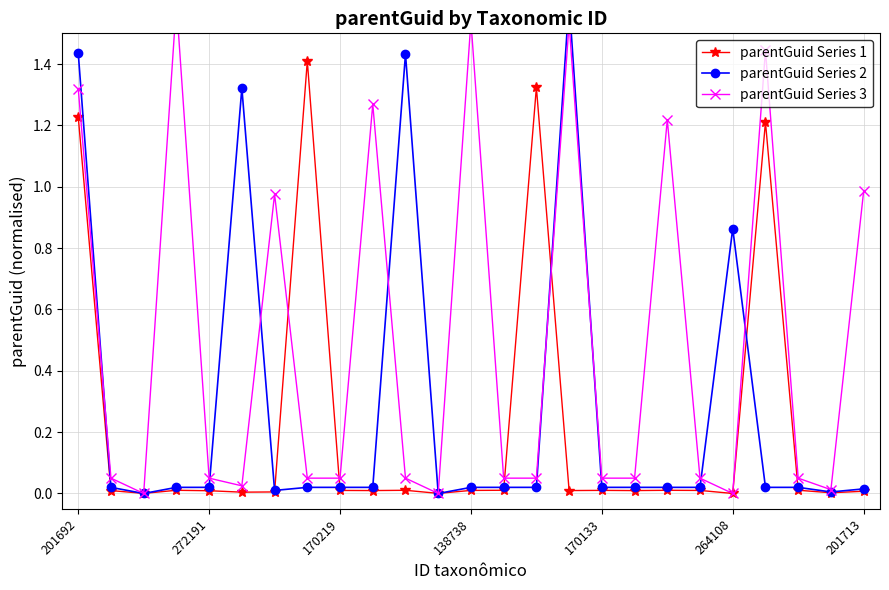

What is the maximum value for parentGuid Series 1?

1.4